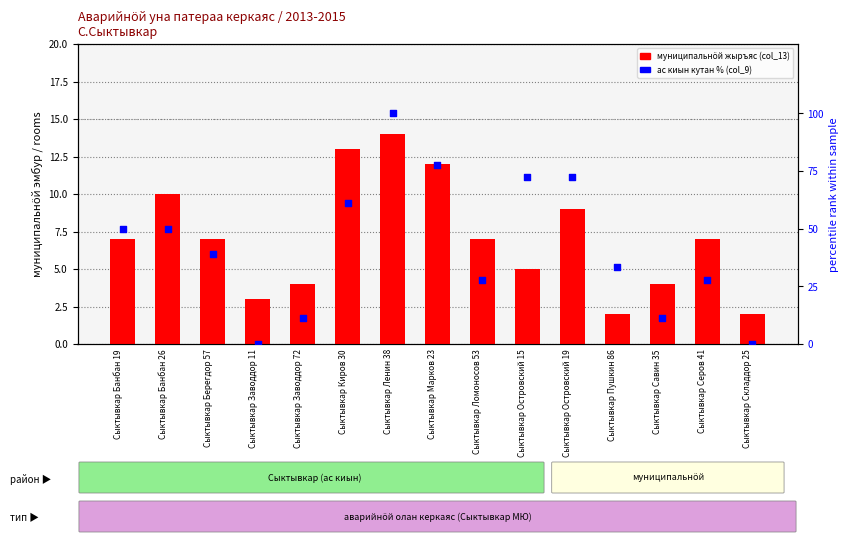

Which series contains the highest Y value?

percentile rank (col_9)